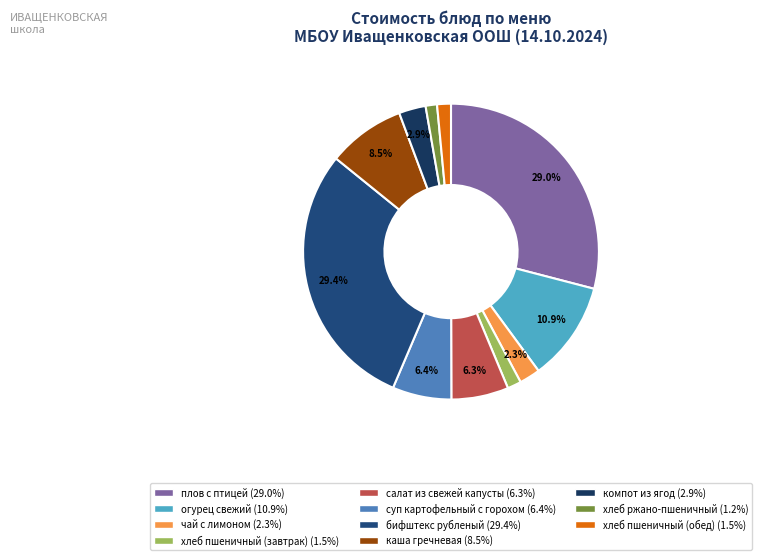

Between хлеб пшеничный (обед) and компот из ягод, which is larger?

компот из ягод